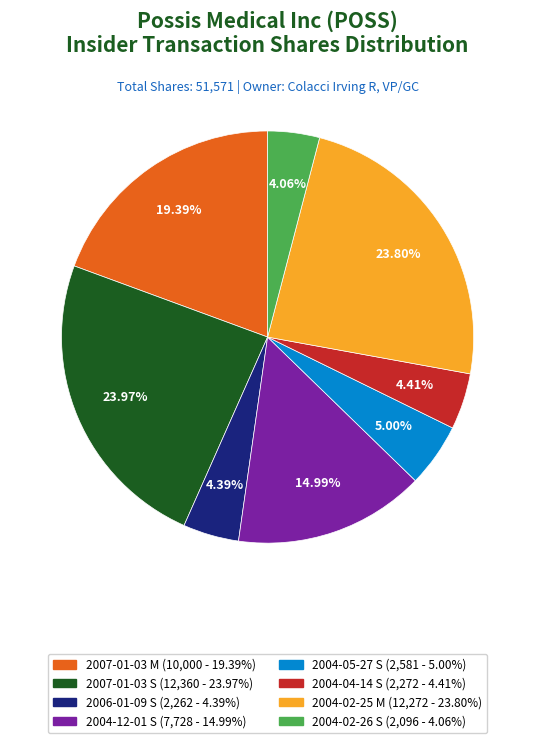

How much of the chart is everything except 2004-02-26 S?

95.9%